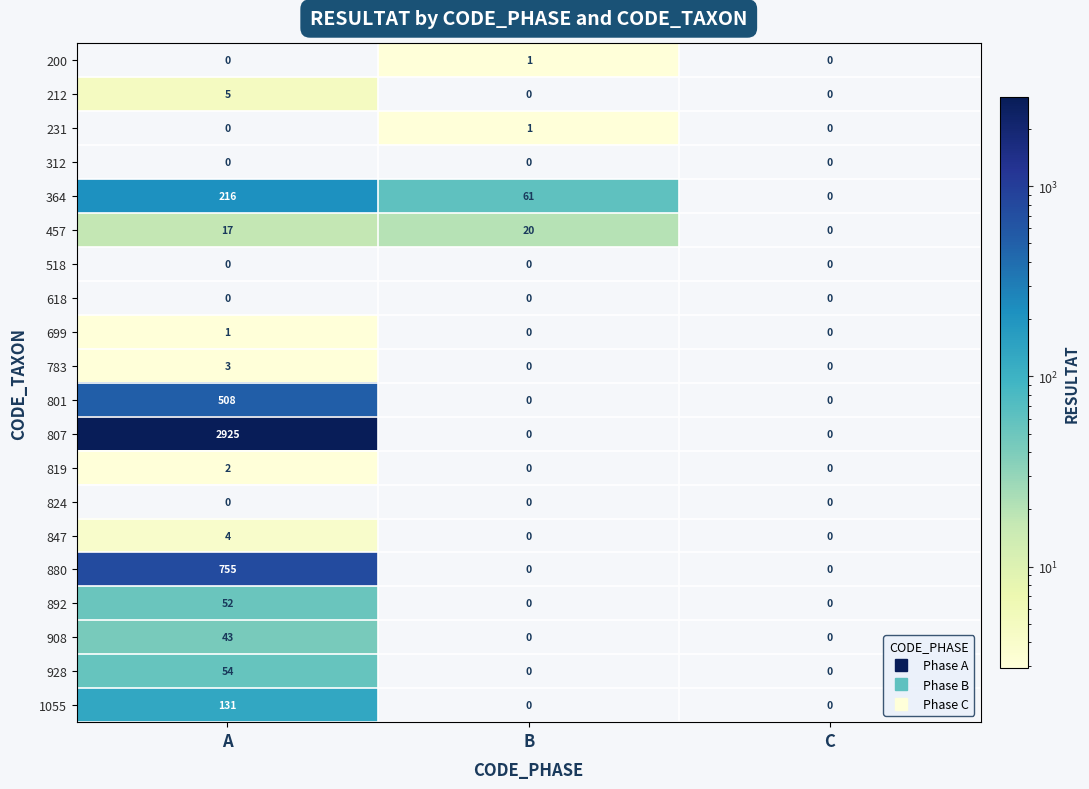

What is the difference between the 1055 values at A and C?

131